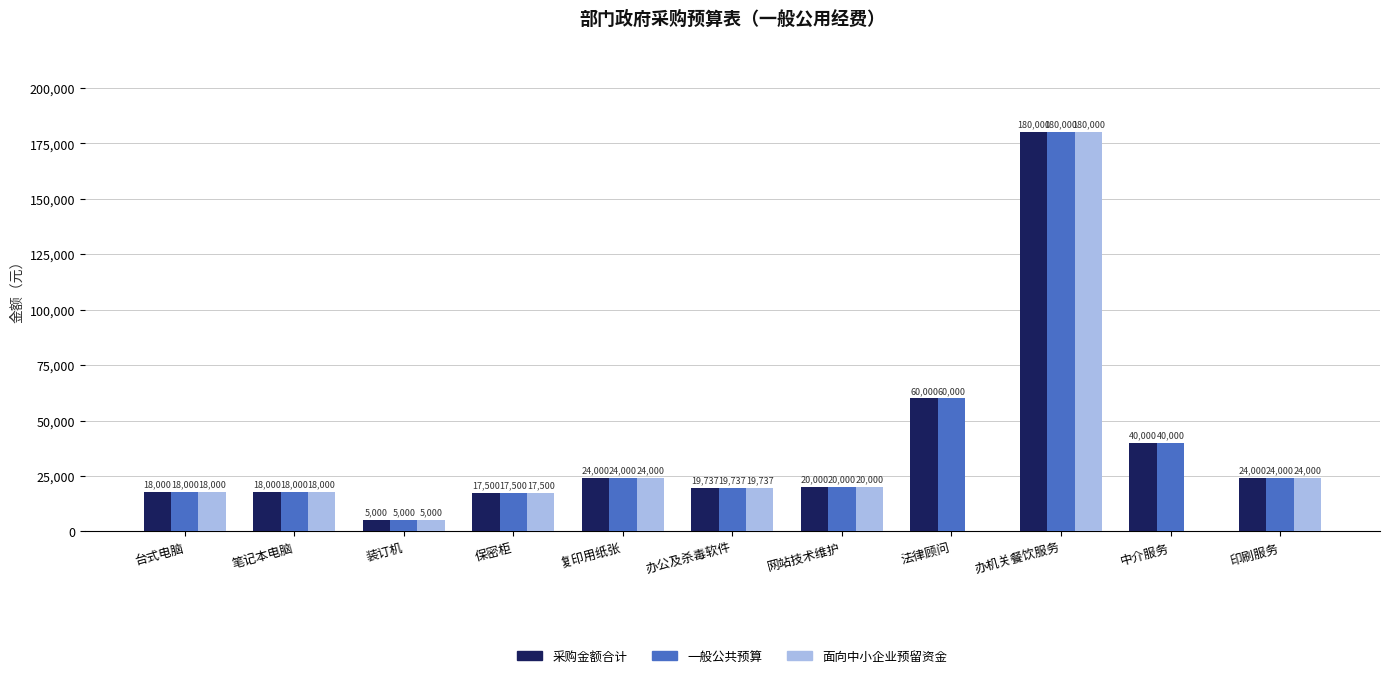

Reading right to left, transcribe all the data shown in this chart.

采购金额合计: 印刷服务=24000	中介服务=40000	办机关餐饮服务=180000	法律顾问=60000	网站技术维护=20000	办公及杀毒软件=19737	复印用纸张=24000	保密柜=17500	装订机=5000	笔记本电脑=18000	台式电脑=18000
一般公共预算: 印刷服务=24000	中介服务=40000	办机关餐饮服务=180000	法律顾问=60000	网站技术维护=20000	办公及杀毒软件=19737	复印用纸张=24000	保密柜=17500	装订机=5000	笔记本电脑=18000	台式电脑=18000
面向中小企业预留资金: 印刷服务=24000	中介服务=0	办机关餐饮服务=180000	法律顾问=0	网站技术维护=20000	办公及杀毒软件=19737	复印用纸张=24000	保密柜=17500	装订机=5000	笔记本电脑=18000	台式电脑=18000